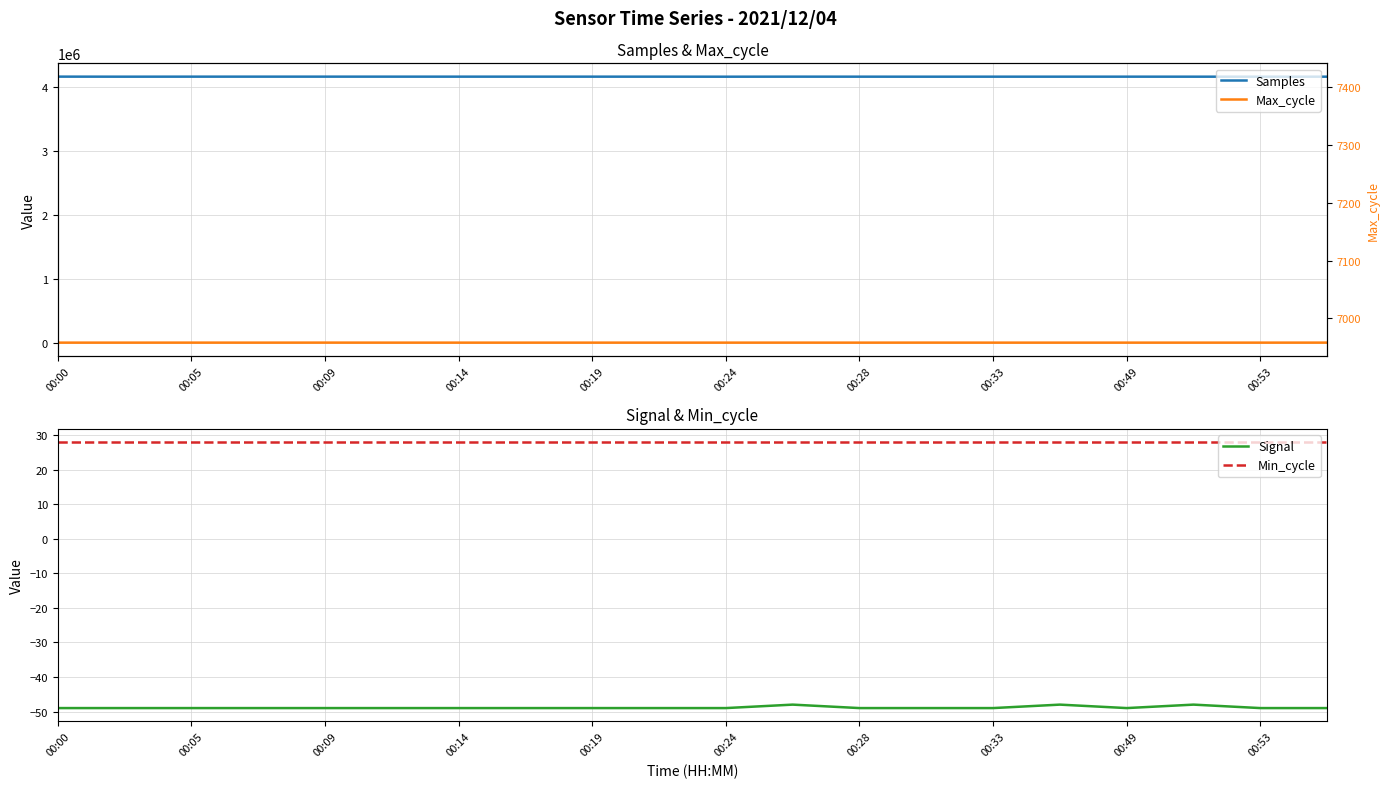

Which series has the widest spread of values?

Samples